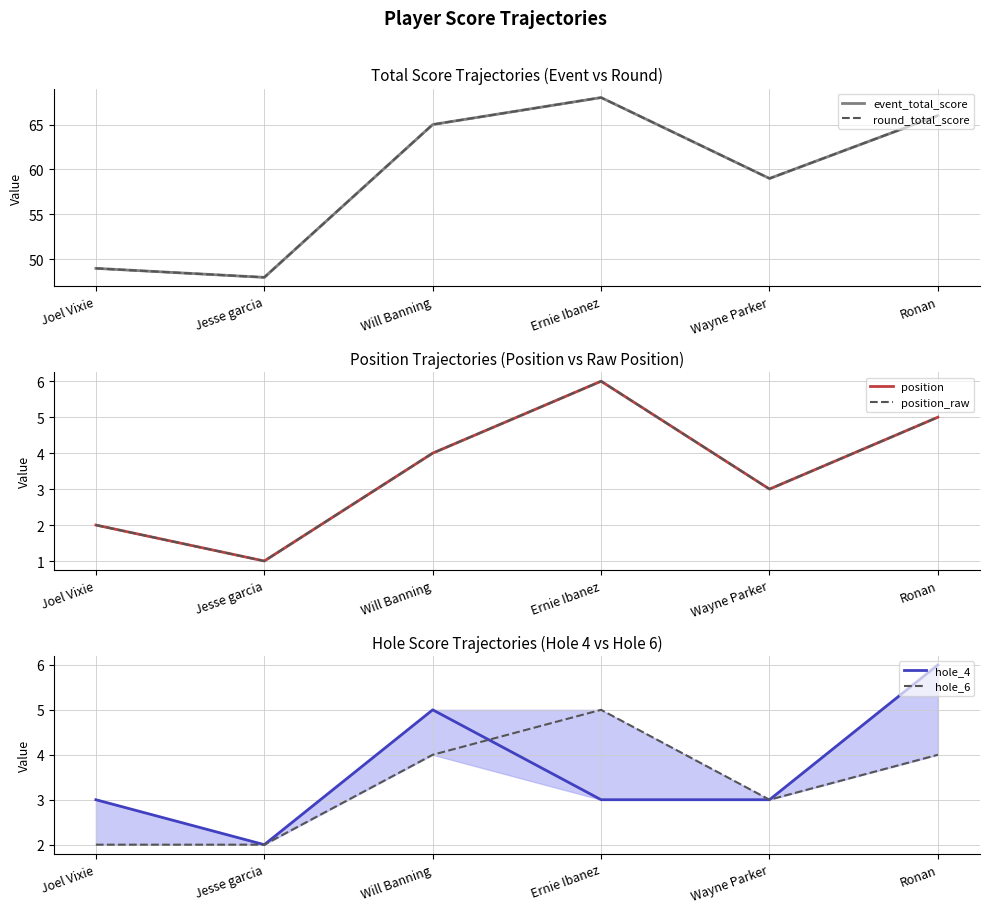

What is the maximum value for event_total_score?

68